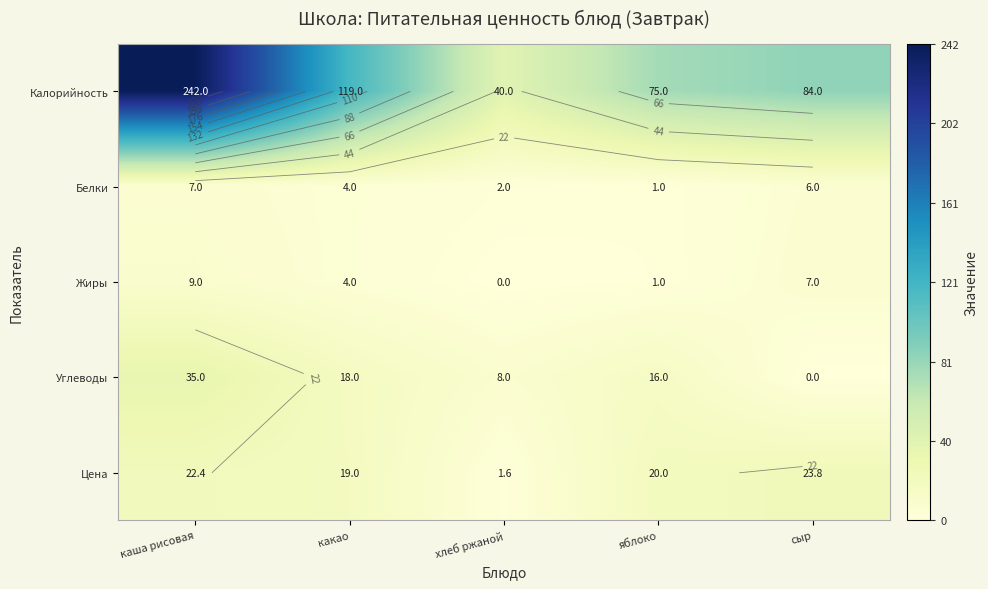

Between каша рисовая and какао, which series saw the biggest shift?

Калорийность